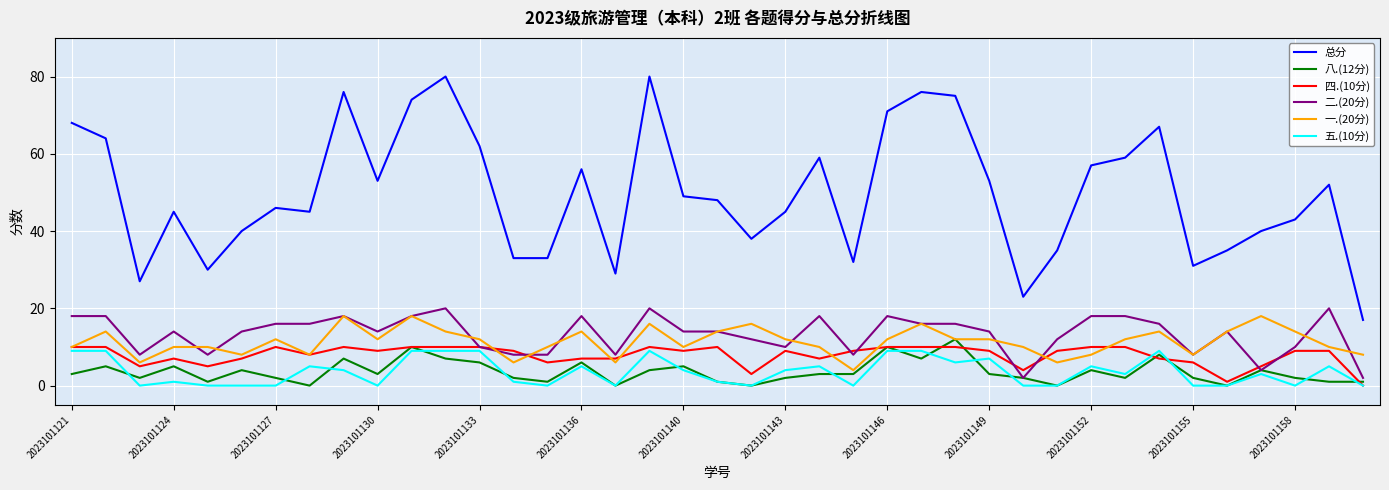

Reading left to right, extract all data points from this chart.

总分: 68	64	27	45	30	40	46	45	76	53	74	80	62	33	33	56	29	80	49	48	38	45	59	32	71	76	75	53	23	35	57	59	67	31	35	40	43	52	17
八.(12分): 3	5	2	5	1	4	2	0	7	3	10	7	6	2	1	6	0	4	5	1	0	2	3	3	10	7	12	3	2	0	4	2	8	2	0	4	2	1	1
四.(10分): 10	10	5	7	5	7	10	8	10	9	10	10	10	9	6	7	7	10	9	10	3	9	7	9	10	10	10	9	4	9	10	10	7	6	1	5	9	9	0
二.(20分): 18	18	8	14	8	14	16	16	18	14	18	20	10	8	8	18	8	20	14	14	12	10	18	8	18	16	16	14	2	12	18	18	16	8	14	4	10	20	2
一.(20分): 10	14	6	10	10	8	12	8	18	12	18	14	12	6	10	14	6	16	10	14	16	12	10	4	12	16	12	12	10	6	8	12	14	8	14	18	14	10	8
五.(10分): 9	9	0	1	0	0	0	5	4	0	9	9	9	1	0	5	0	9	4	1	0	4	5	0	9	9	6	7	0	0	5	3	9	0	0	3	0	5	0